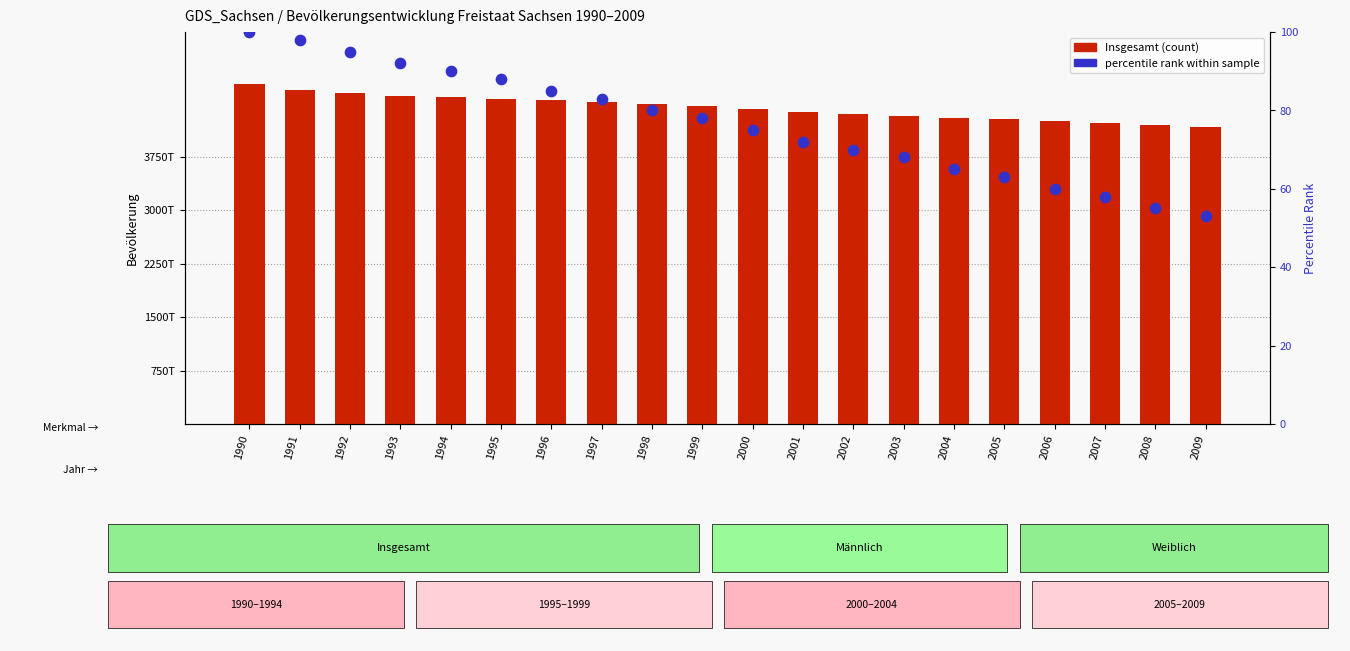

Which series reaches the minimum Y coordinate?

percentile rank within the sample